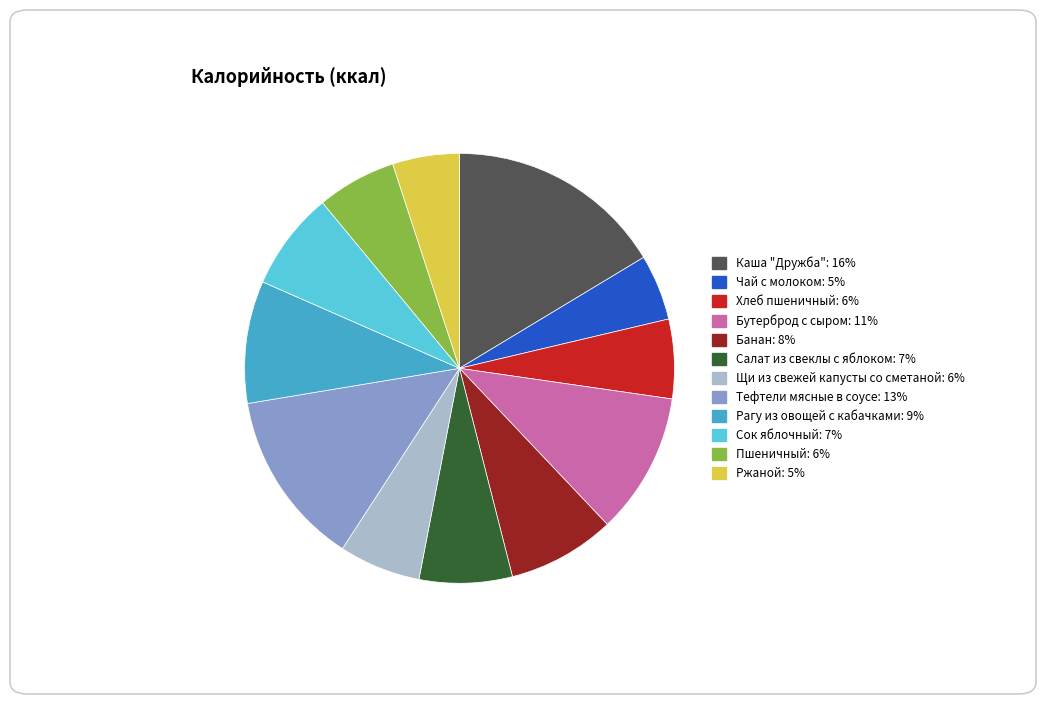

Is Бутерброд с сыром the majority of the pie?

No